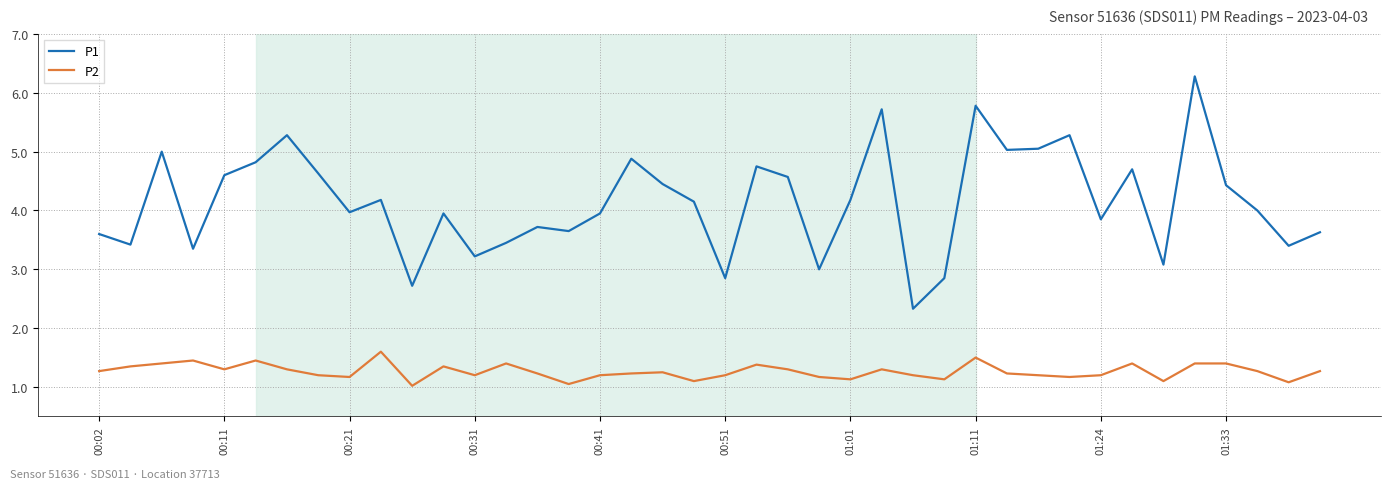

List the series in order of their overall mean, lowest first.

P2, P1